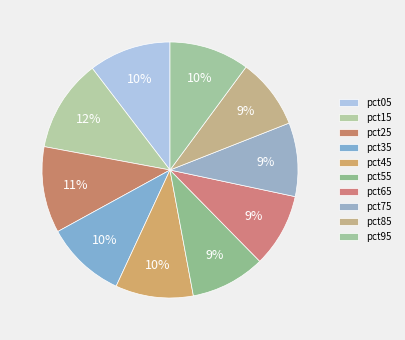

Rank the categories by value from lowest to highest.

pct85, pct65, pct75, pct55, pct45, pct35, pct95, pct05, pct25, pct15